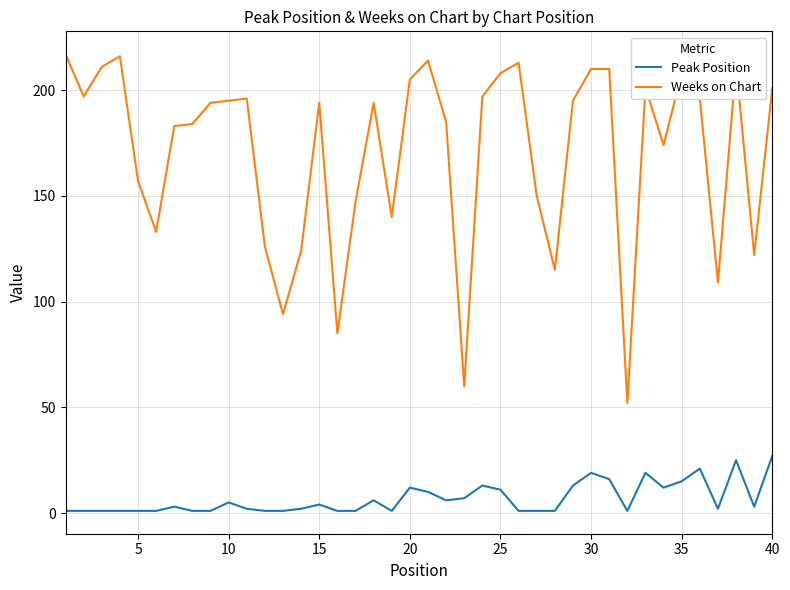

Rank the series by their average value, from highest to lowest.

Weeks on Chart, Peak Position